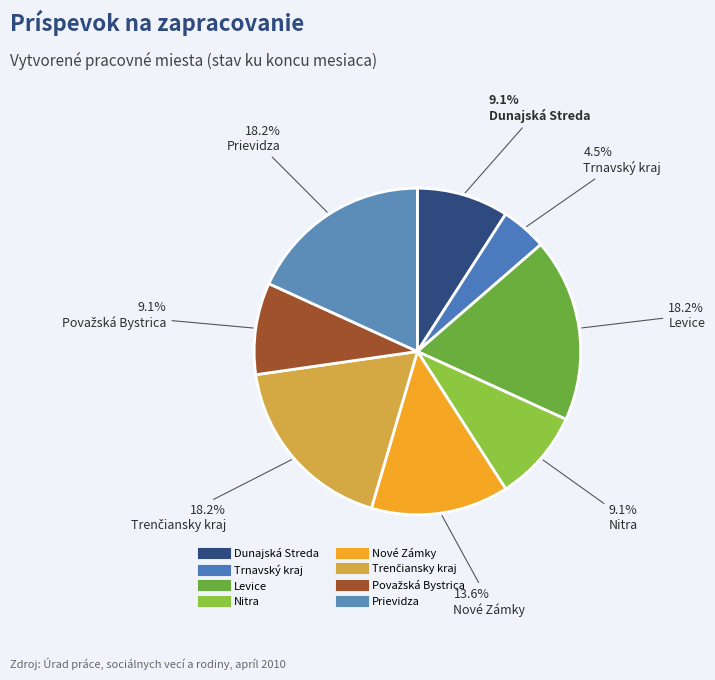

Rank the categories by value from highest to lowest.

Levice, Trenčiansky kraj, Prievidza, Nové Zámky, Dunajská Streda, Nitra, Považská Bystrica, Trnavský kraj